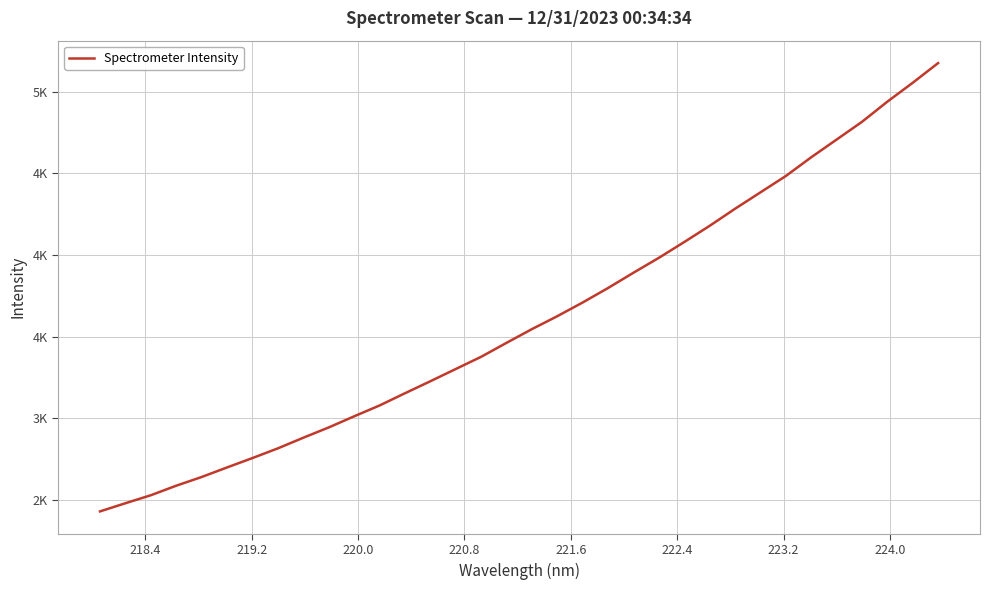

True or false: there are more than 2 points higher than both neighbors.

False